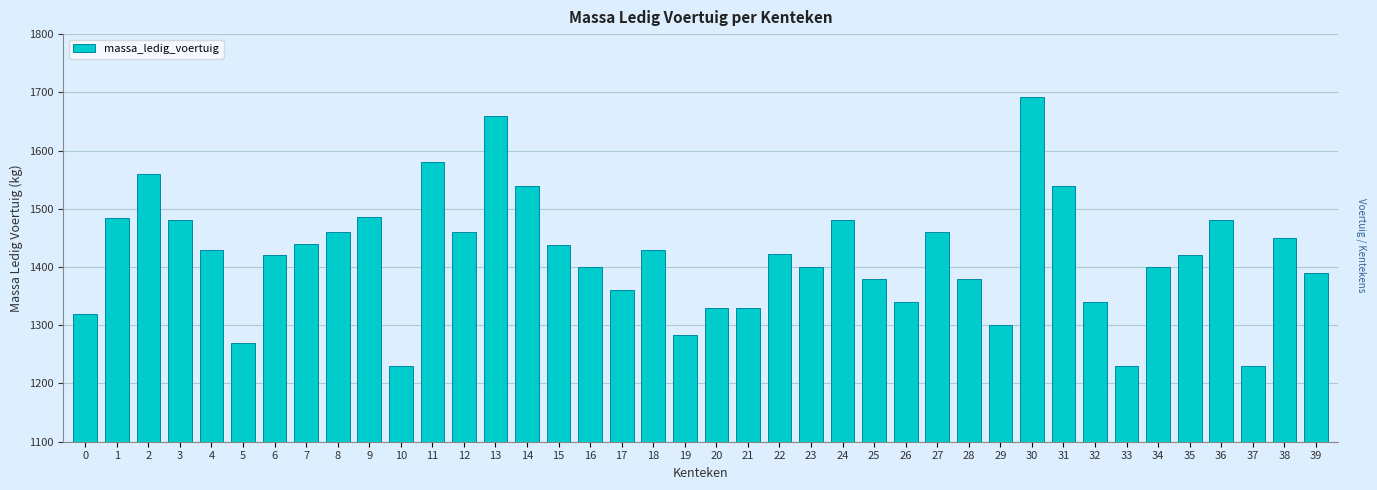

The value at 32 is 1340. True or false?

True